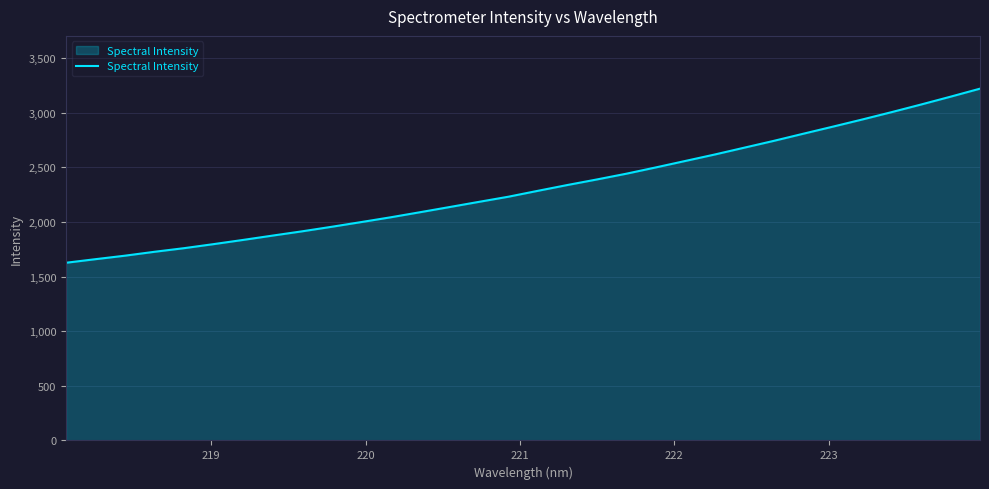

What is the maximum value shown in the chart?

3219.8